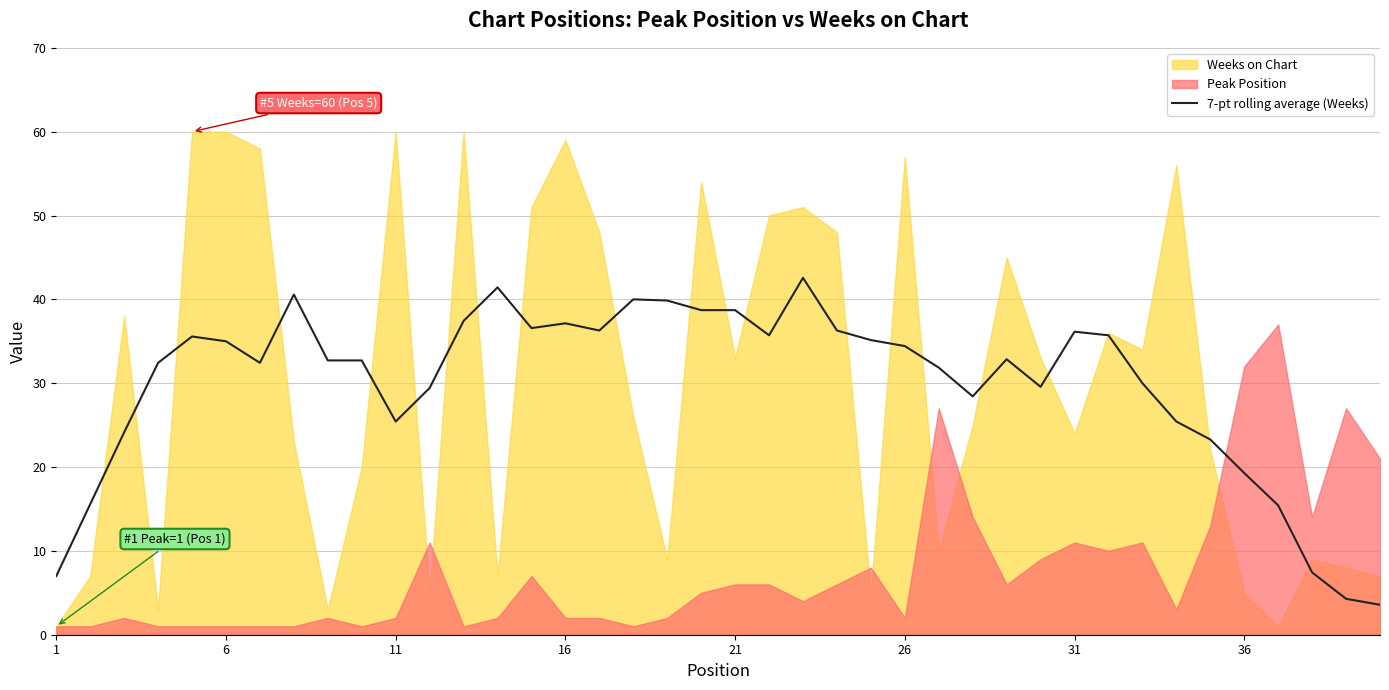

What is the minimum value for 7-pt rolling average (Weeks)?

3.6